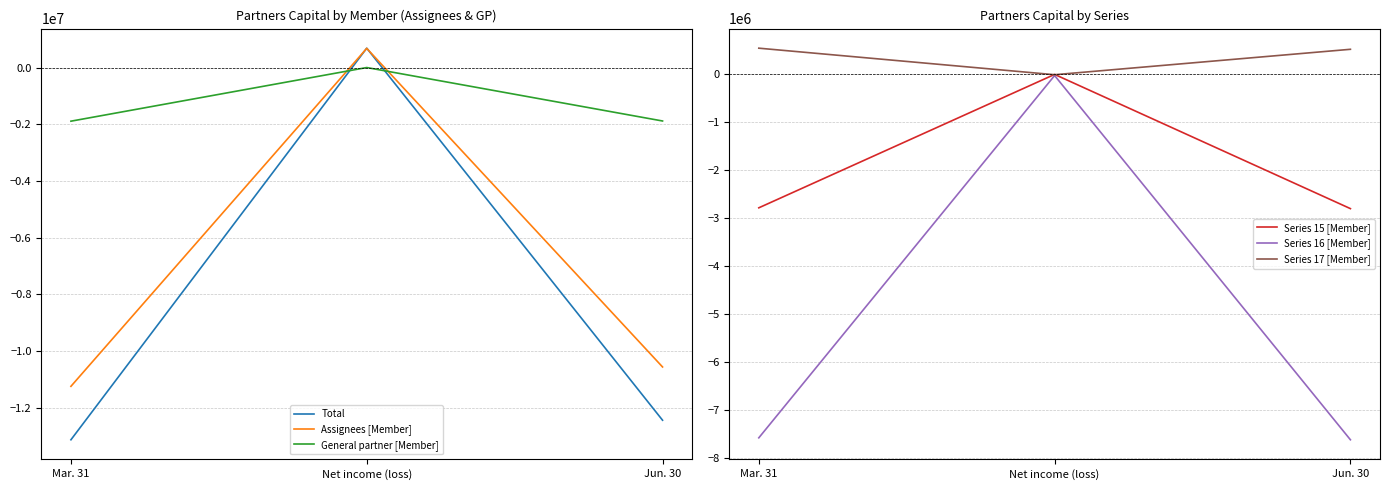

At which category is the sum across all series the highest?

Net income (loss)